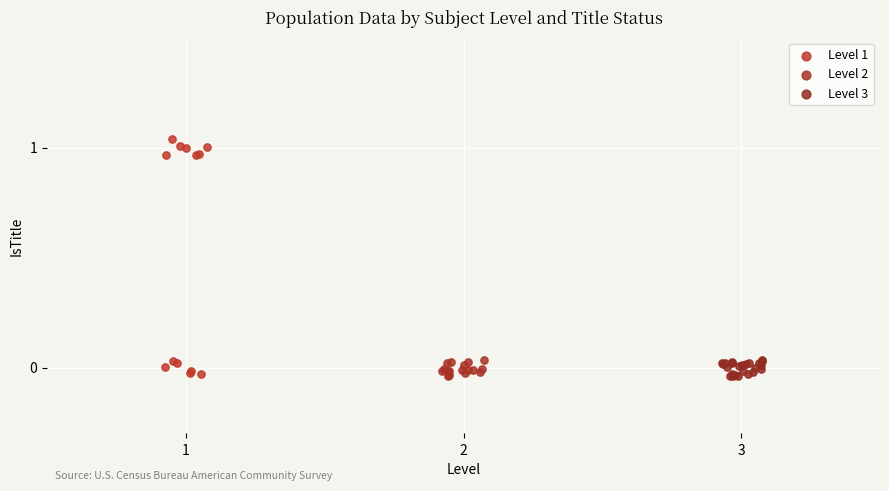

Which series has the widest spread of Y values?

Level 1